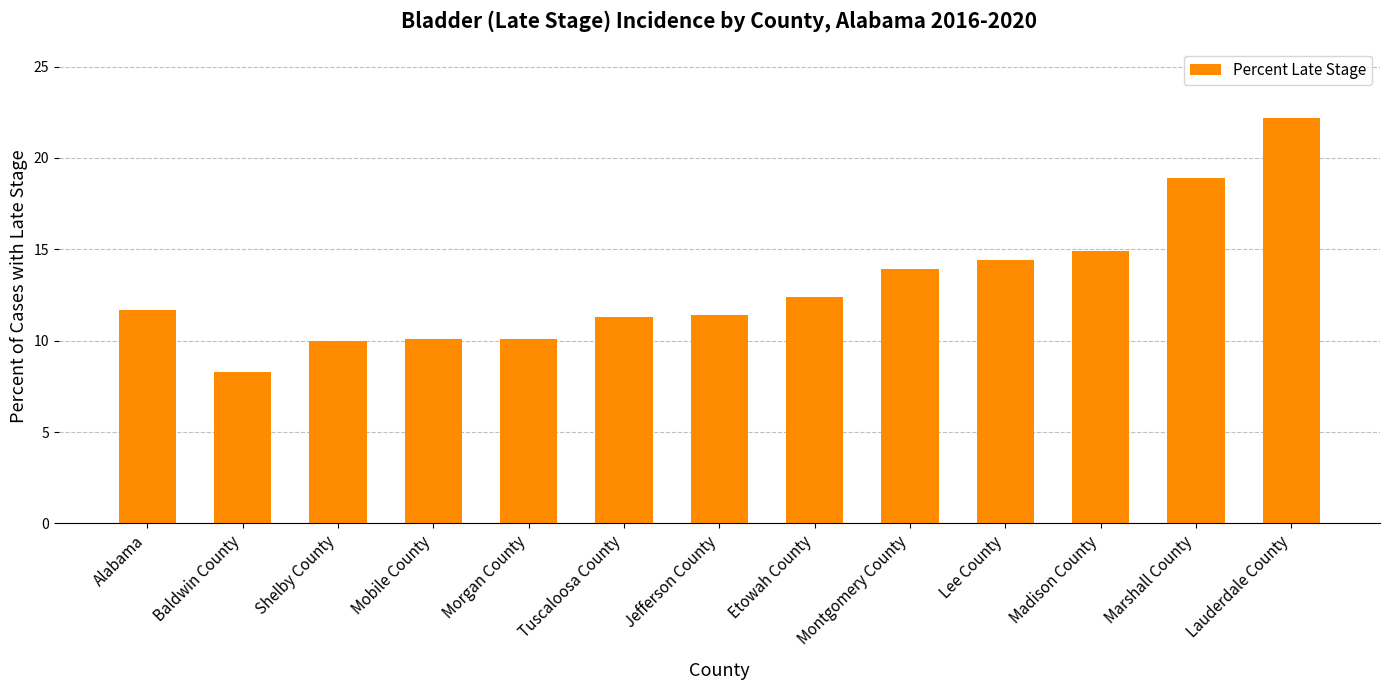

Between Mobile County and Etowah County, which is larger?

Etowah County